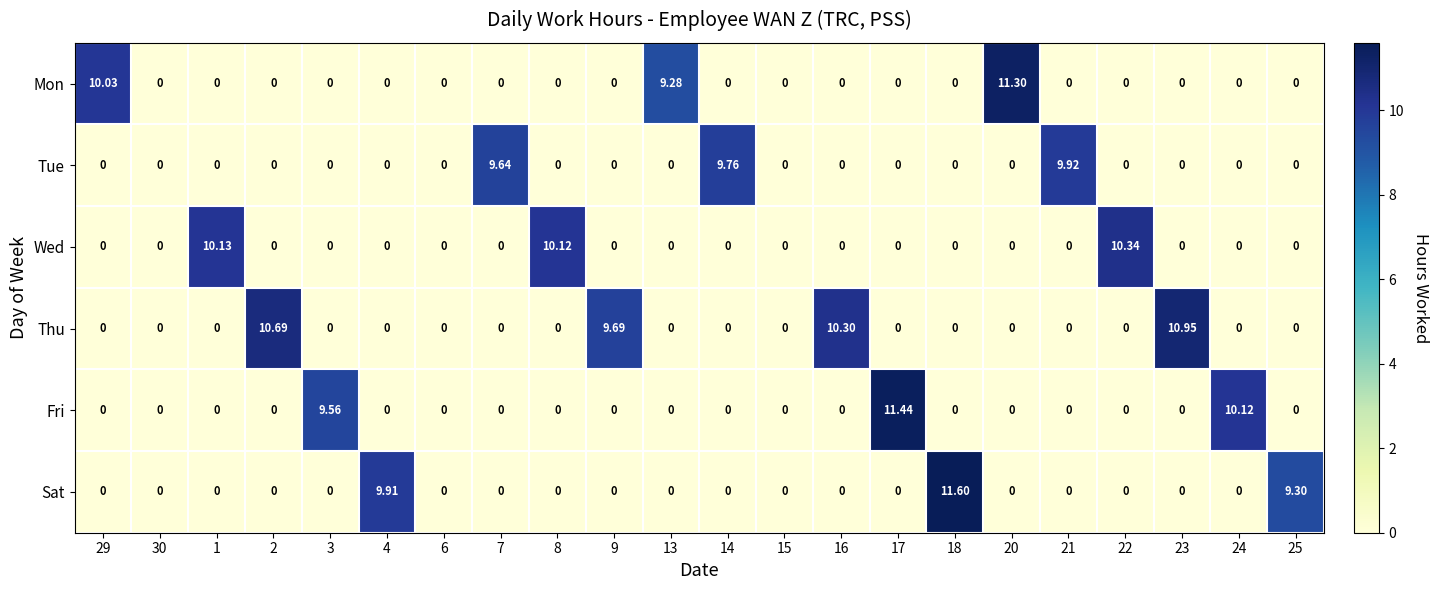

Is the value of Wed at 3 greater than the value of Tue at 21?

No